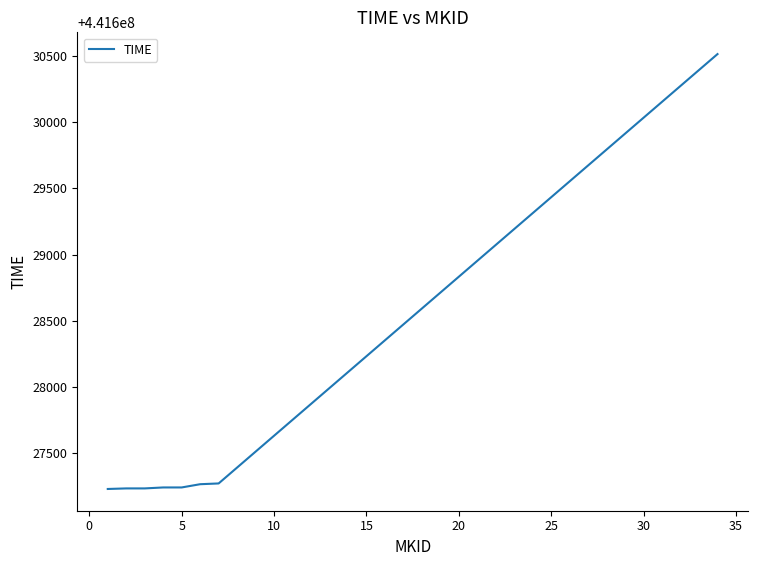

What is the minimum value shown in the chart?

441627231.4